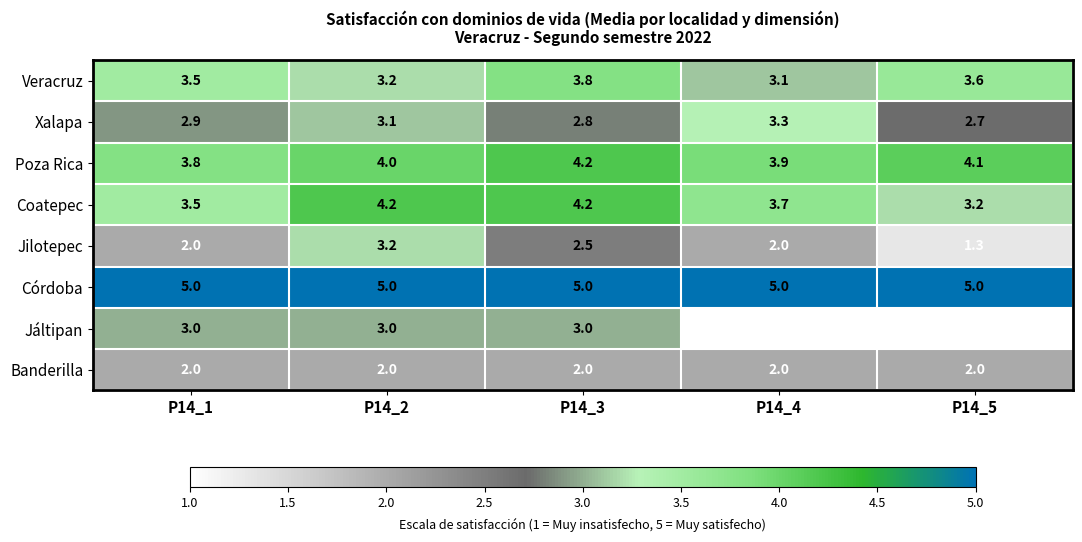

The Jilotepec series shows 2.5 at P14_3. True or false?

True